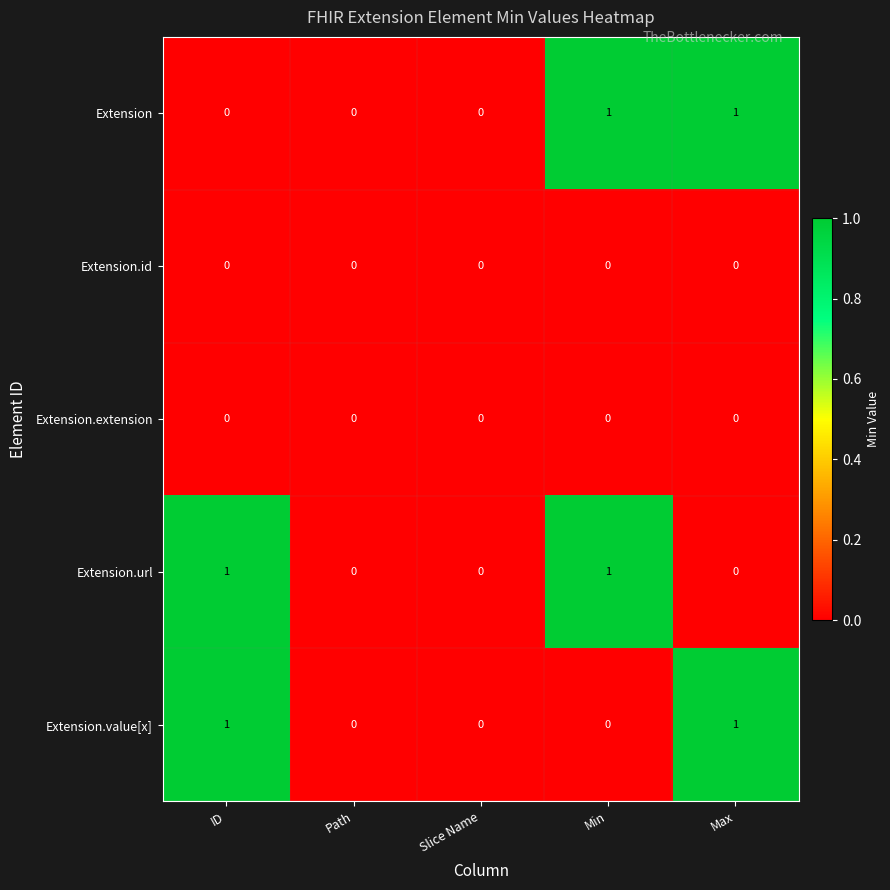

Reading left to right, list all the values displayed in this chart.

Extension: ID=0	Path=0	Slice Name=0	Min=1	Max=1
Extension.id: ID=0	Path=0	Slice Name=0	Min=0	Max=0
Extension.extension: ID=0	Path=0	Slice Name=0	Min=0	Max=0
Extension.url: ID=1	Path=0	Slice Name=0	Min=1	Max=0
Extension.value[x]: ID=1	Path=0	Slice Name=0	Min=0	Max=1